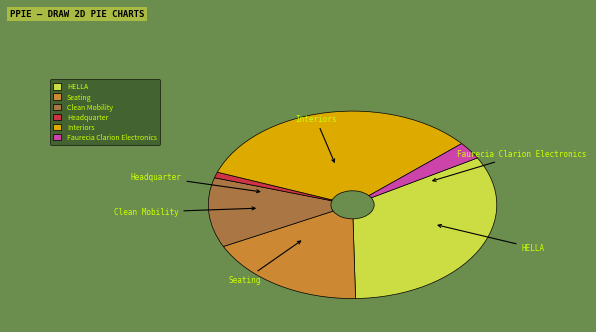

Count the number of slices in the pie.

6